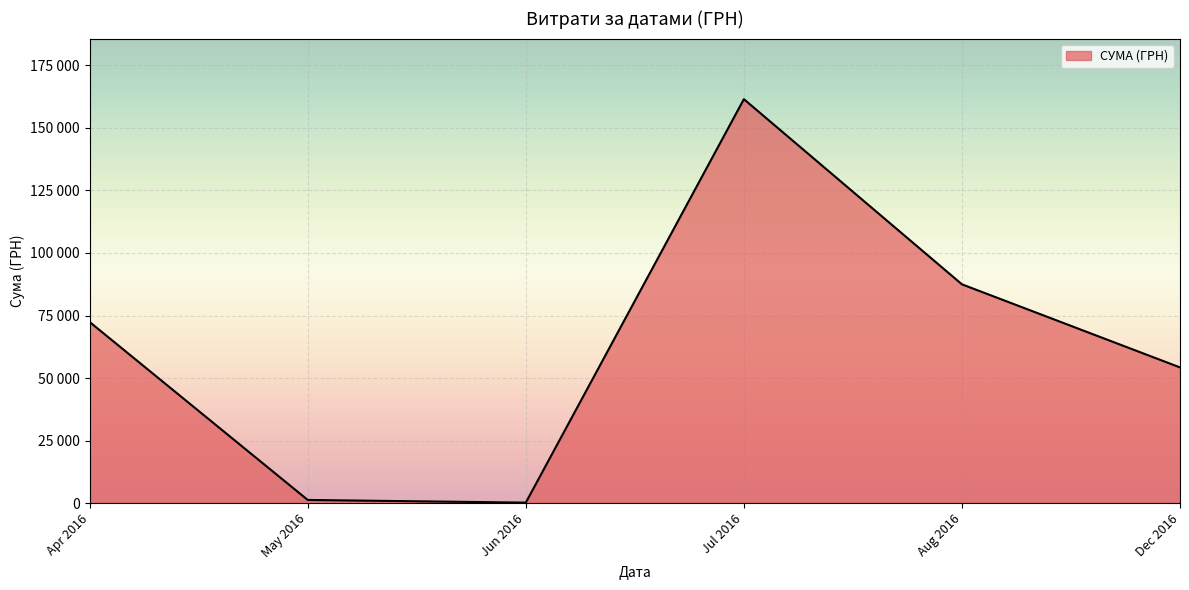

Does the chart display data point markers on the line(s)?

No